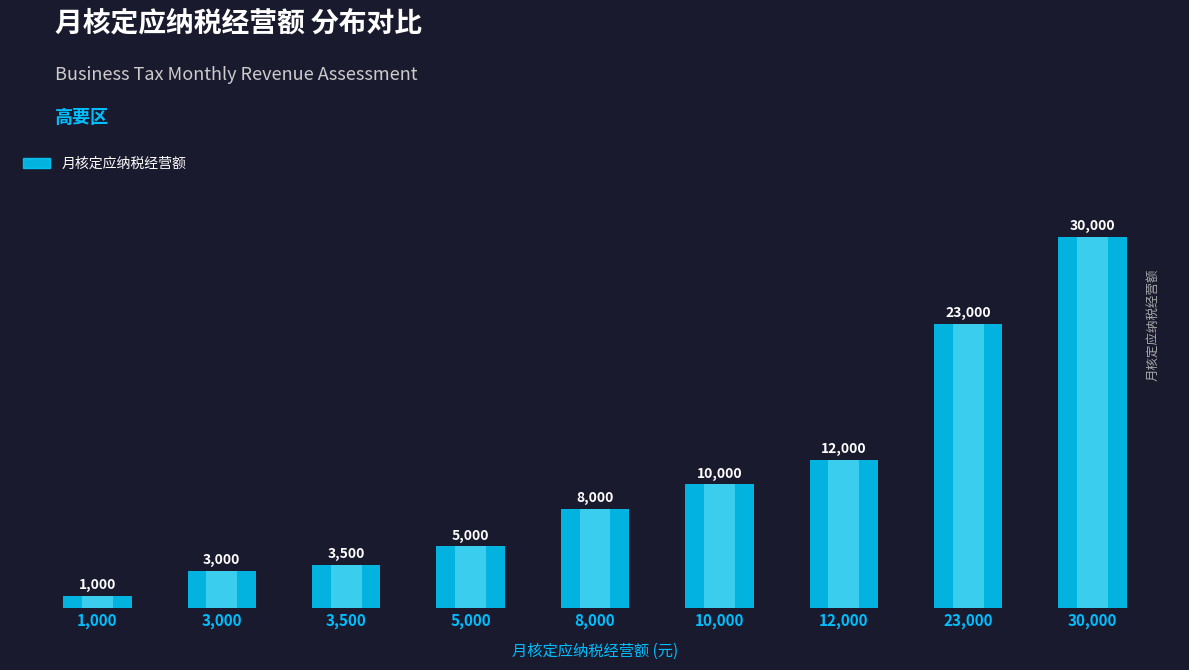

What is the change in value from 3,500 to 5,000?

+1500